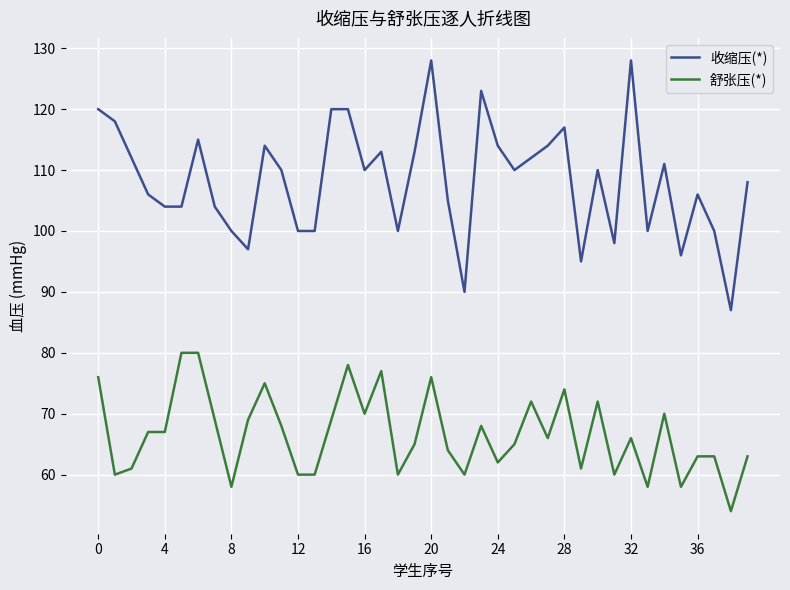

What is the lowest value of the 收缩压(*) series?

87